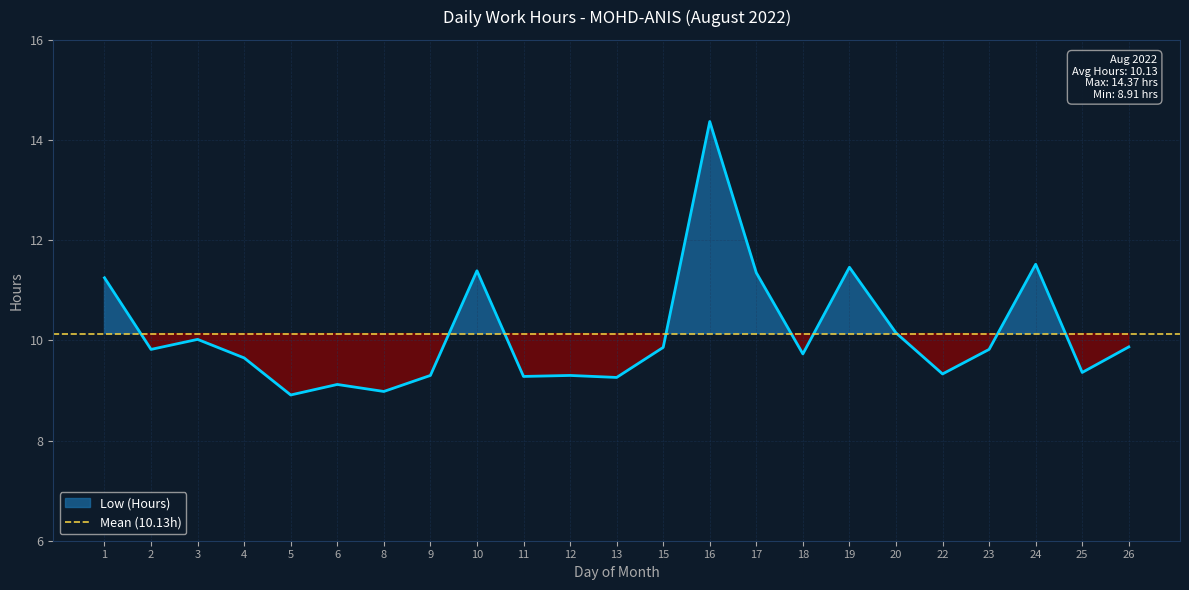

How many data points are less than 9?

2